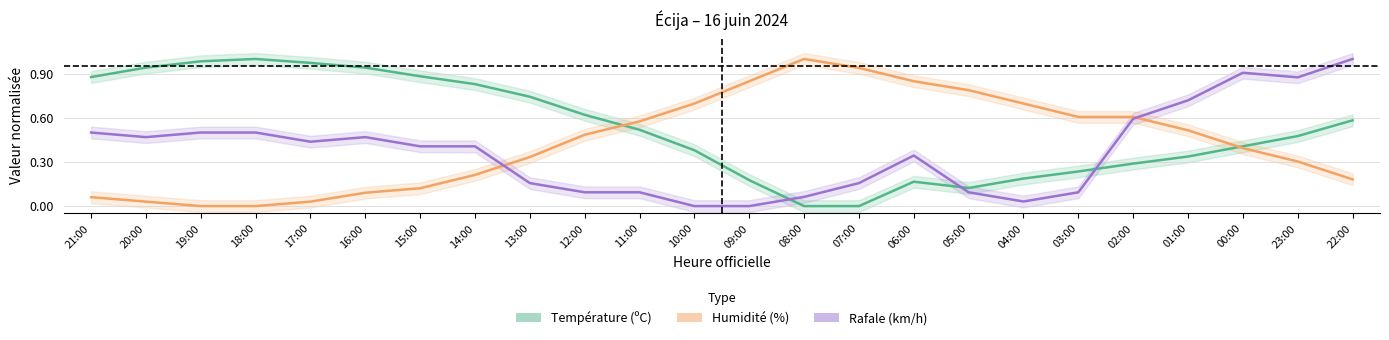

Between 02:00 and 23:00, which series saw the biggest shift?

Humidité (%)